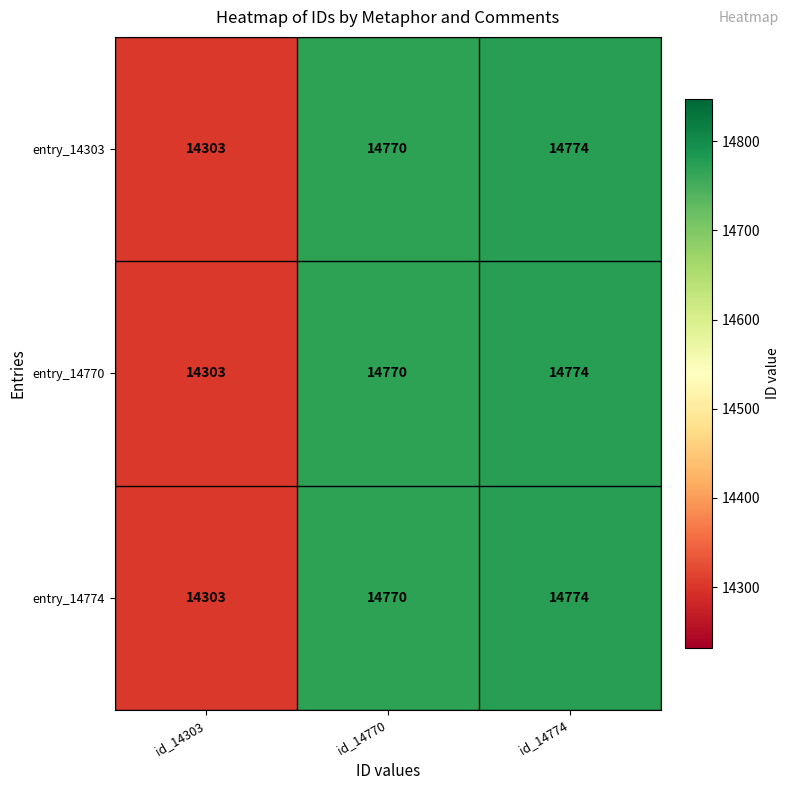

What is the total value across all series at id_14774?

44322